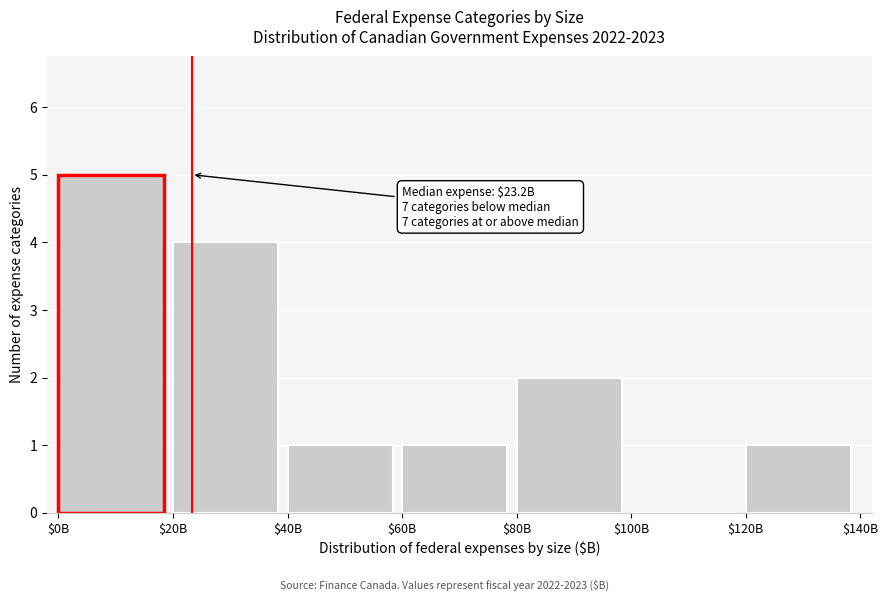

The value at $120B is 2. True or false?

False